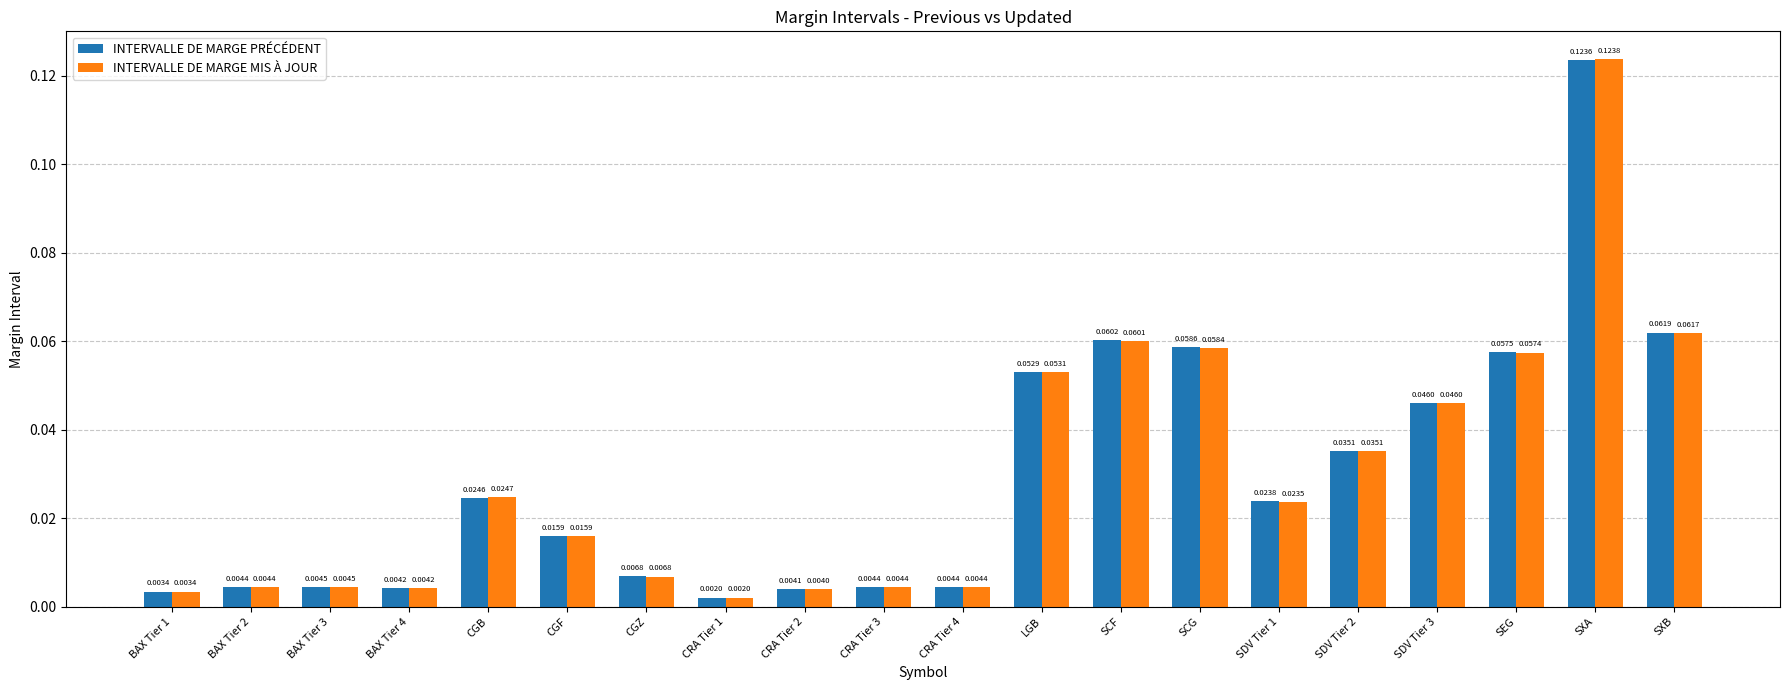

At LGB, list the series in order from largest to smallest.

INTERVALLE DE MARGE MIS À JOUR, INTERVALLE DE MARGE PRÉCÉDENT